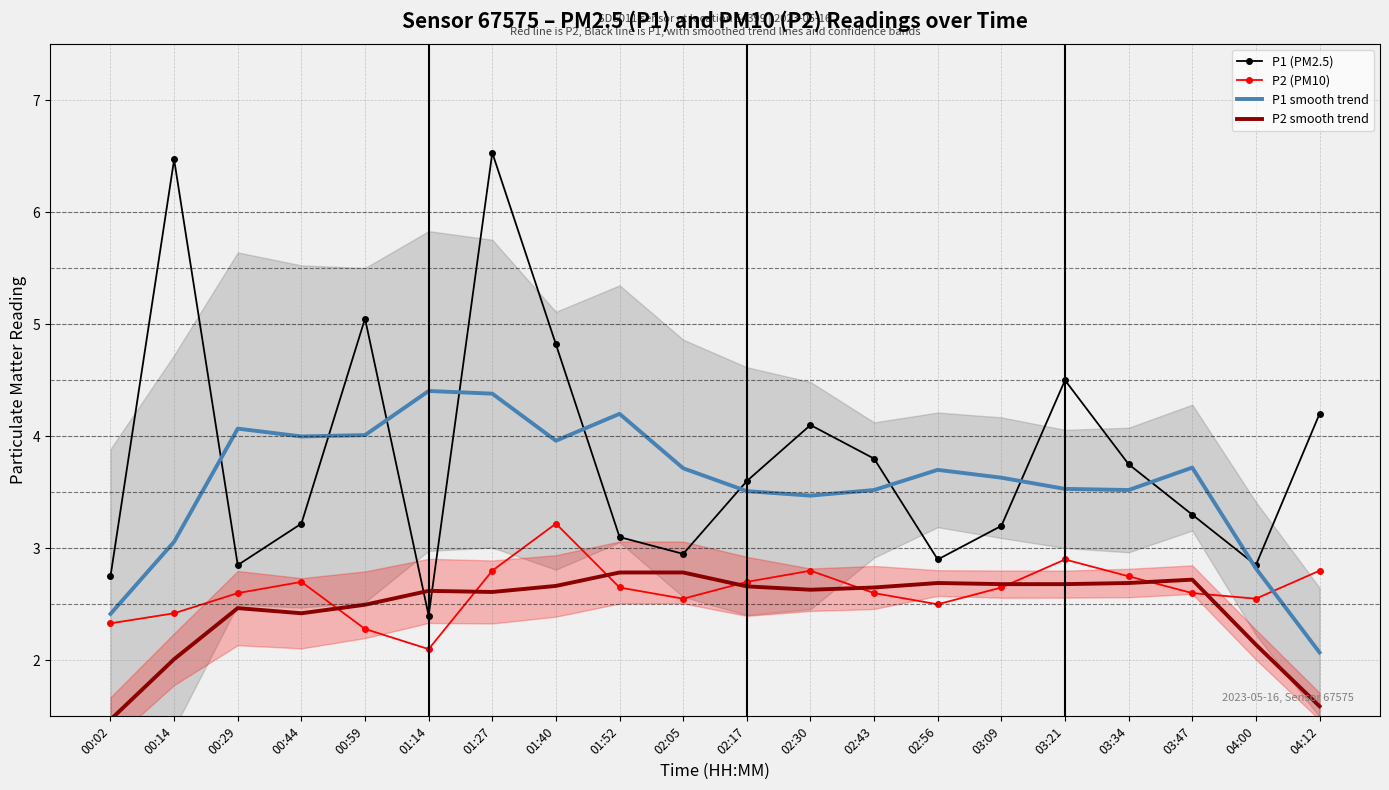

Reading left to right, list all the values displayed in this chart.

P1 (PM2.5): 2.8	6.5	2.9	3.2	5.0	2.4	6.5	4.8	3.1	3.0	3.6	4.1	3.8	2.9	3.2	4.5	3.8	3.3	2.9	4.2
P2 (PM10): 2.3	2.4	2.6	2.7	2.3	2.1	2.8	3.2	2.6	2.5	2.7	2.8	2.6	2.5	2.6	2.9	2.8	2.6	2.5	2.8
P1 smooth trend: 2.4	3.1	4.1	4.0	4.0	4.4	4.4	4.0	4.2	3.7	3.5	3.5	3.5	3.7	3.6	3.5	3.5	3.7	2.8	2.1
P2 smooth trend: 1.5	2.0	2.5	2.4	2.5	2.6	2.6	2.7	2.8	2.8	2.7	2.6	2.7	2.7	2.7	2.7	2.7	2.7	2.1	1.6